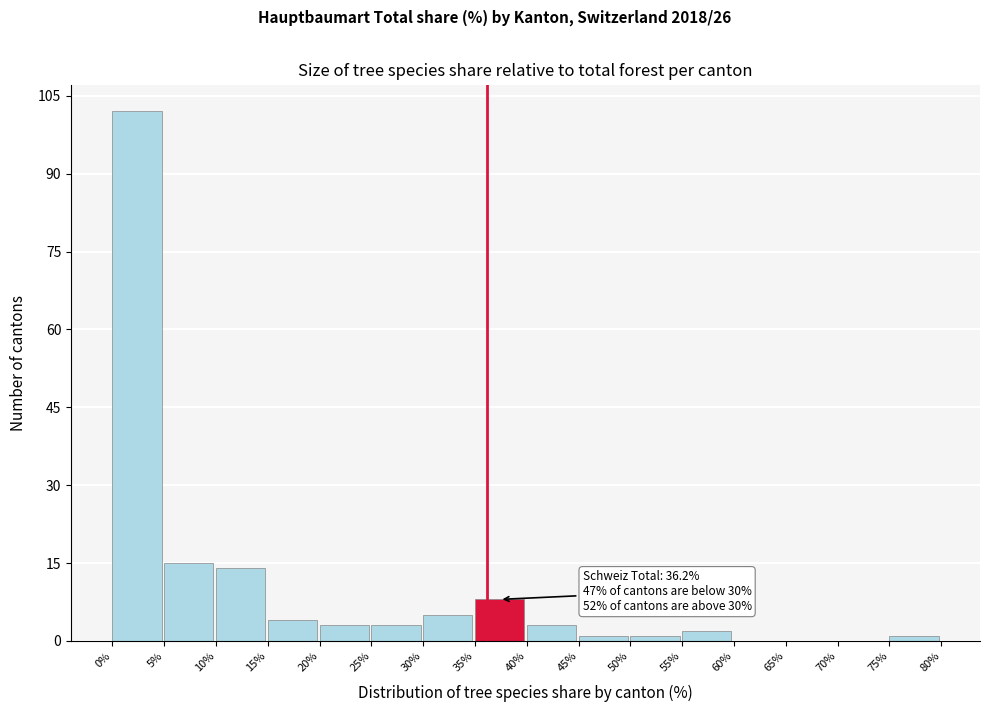

Which range on the x-axis has the tallest bar?

0% to 5%